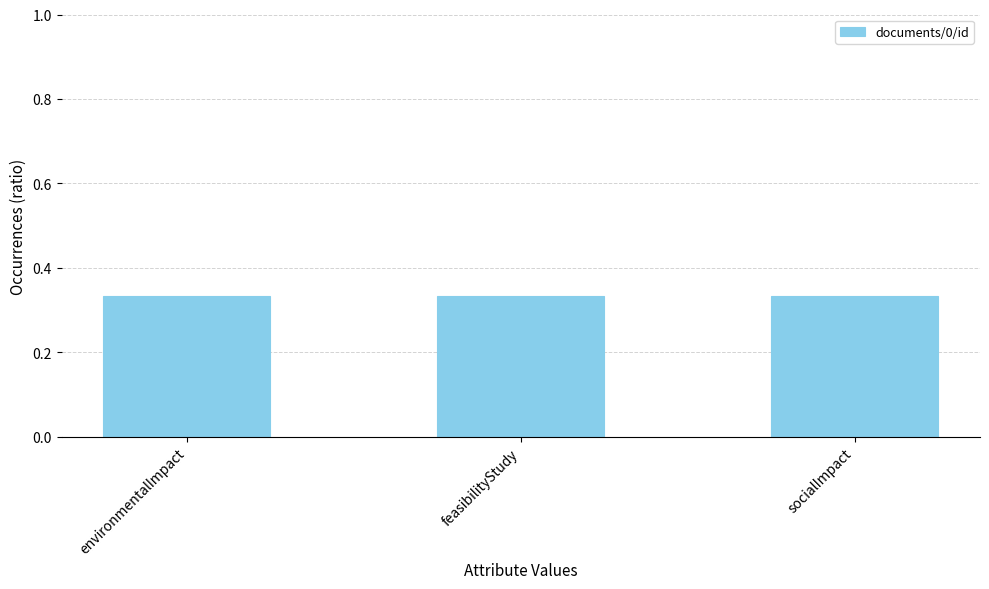

How many values are between 0 and 1?

3